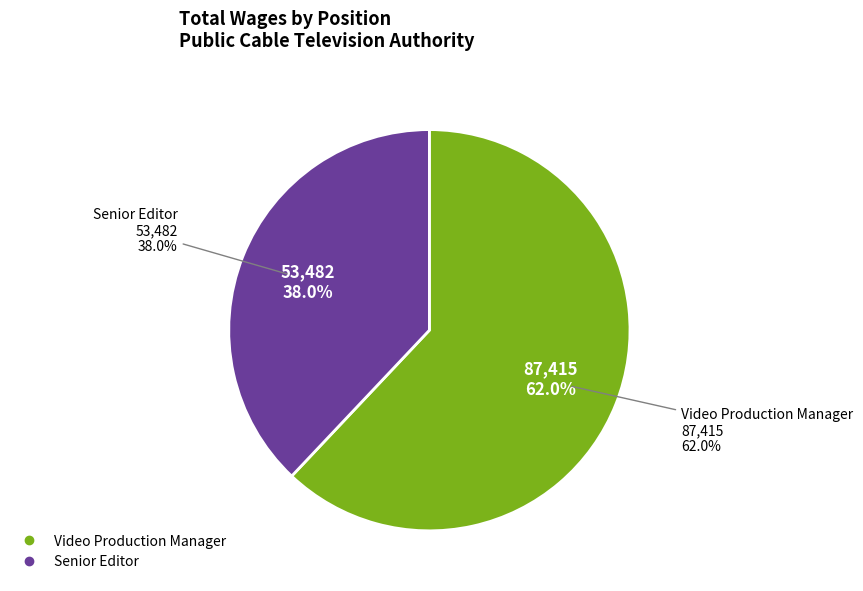

To the nearest percent, what is the difference between the largest and smallest slice percentages?

24%